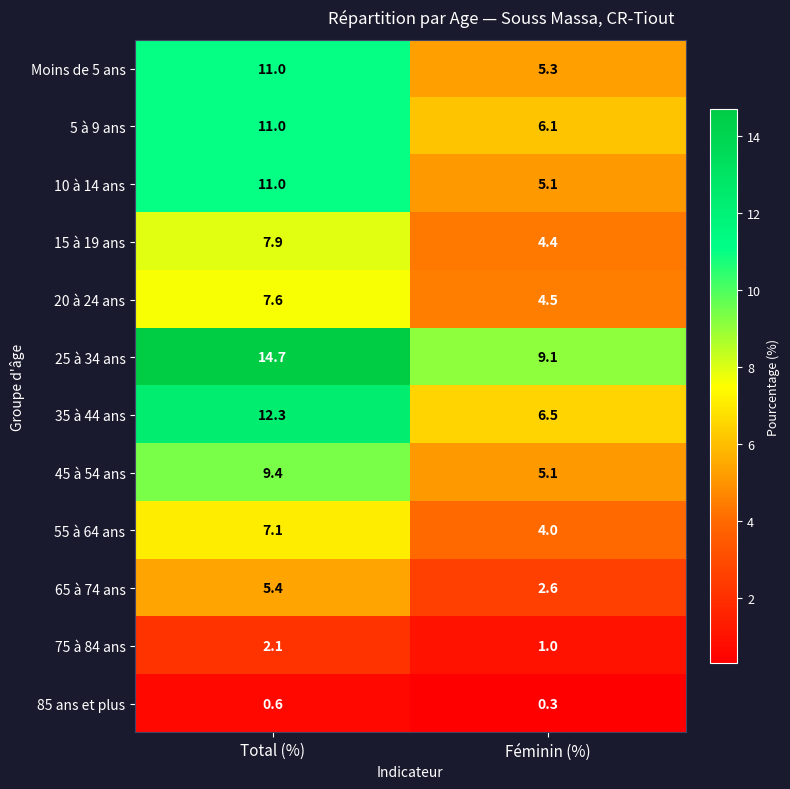

At which category is the sum across all series the highest?

Total (%)